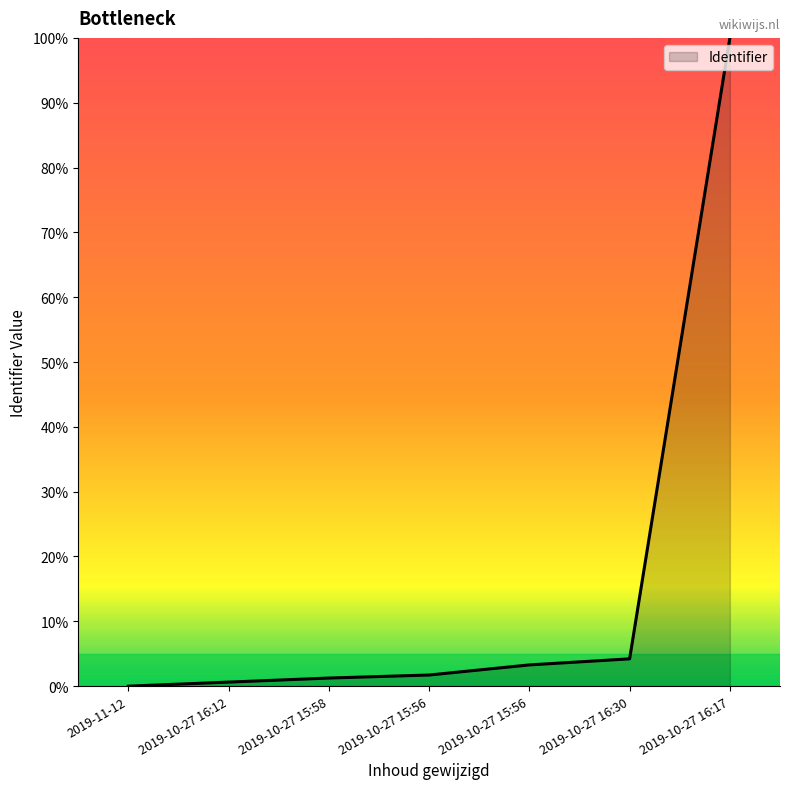

Reading left to right, extract all data points from this chart.

2019-11-12=0.0	2019-10-27 16:12=0.6	2019-10-27 15:58=1.2	2019-10-27 15:56=1.7	2019-10-27 15:56=3.3	2019-10-27 16:30=4.2	2019-10-27 16:17=100.0